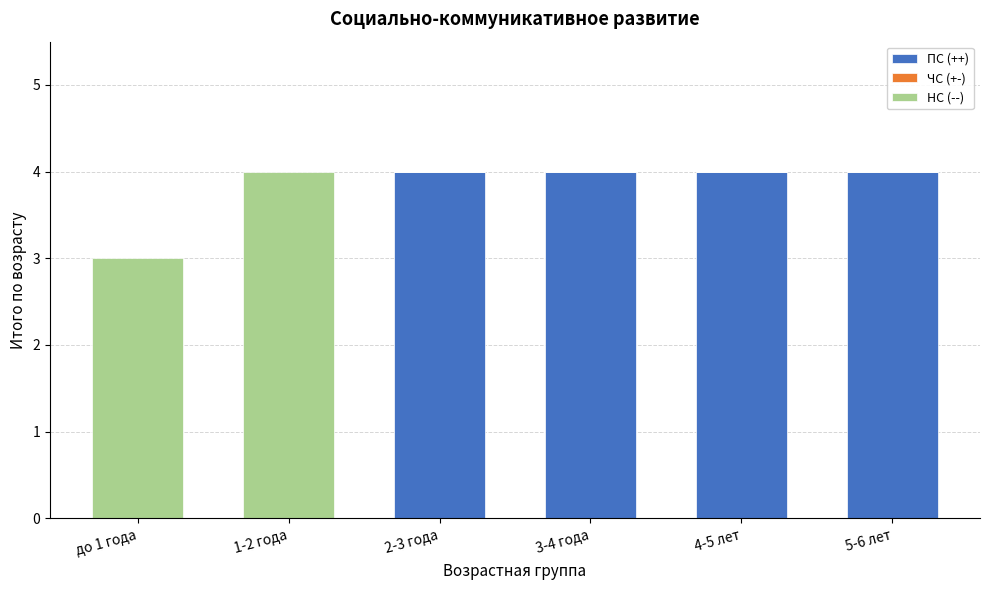

Reading left to right, list the values for the ПС (++) series.

до 1 года=0	1-2 года=0	2-3 года=4	3-4 года=4	4-5 лет=4	5-6 лет=4